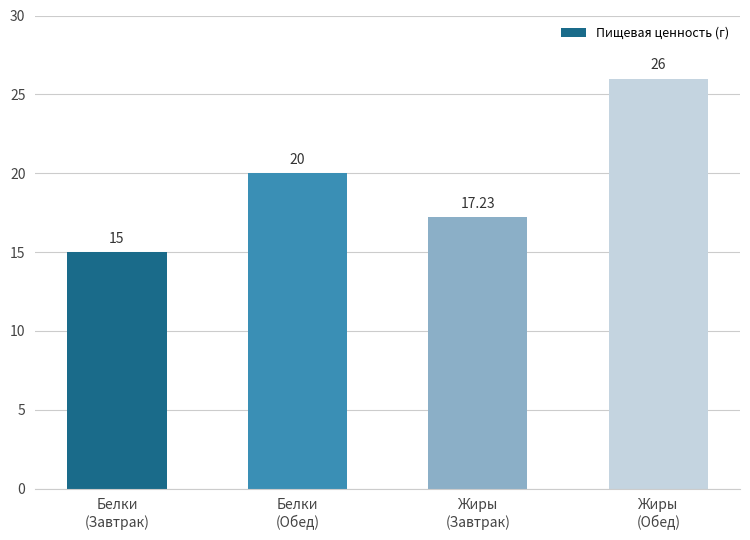

How many data points does each series have?

4